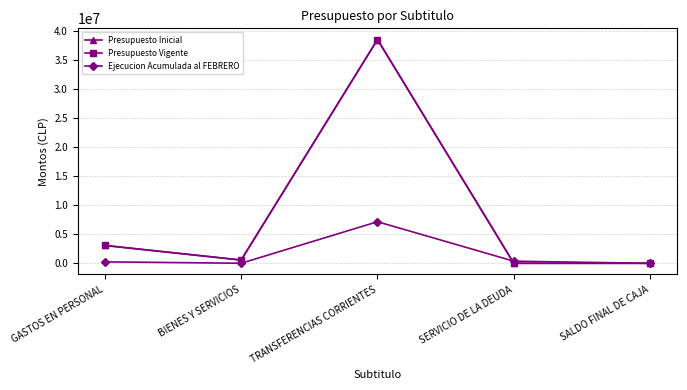

What is the lowest value of the Presupuesto Inicial series?

1000